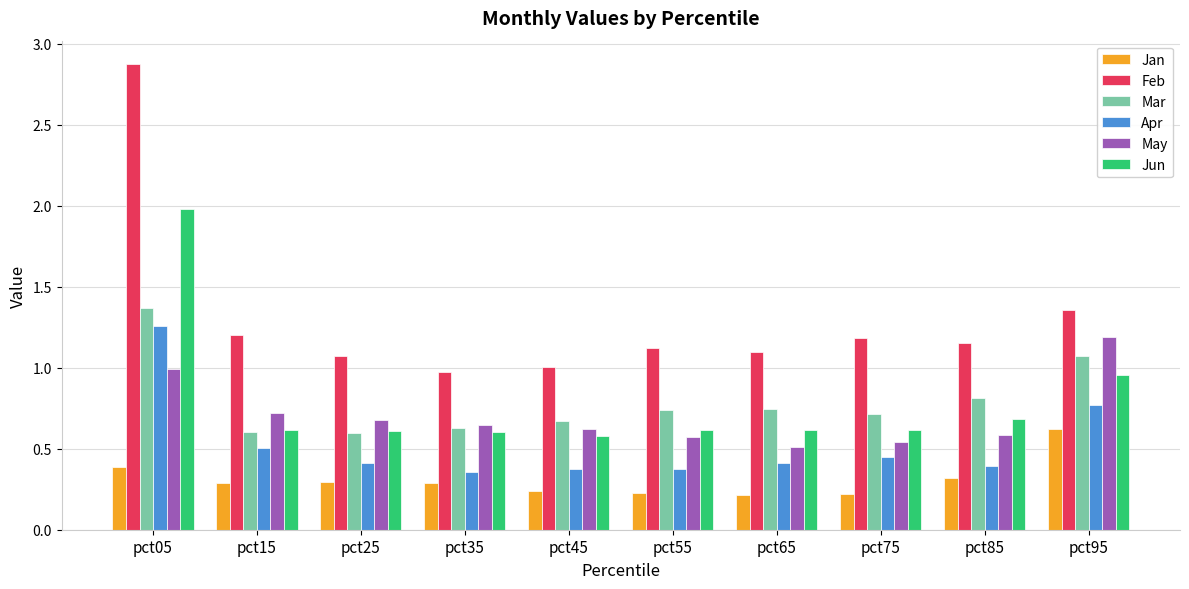

What is the sum of the Mar values at pct55 and pct65?

1.5